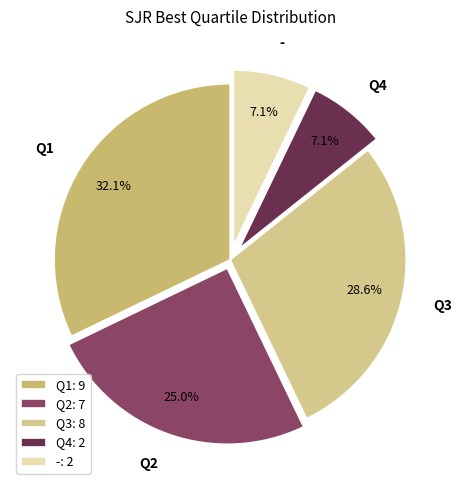

To the nearest percent, what is the difference between the Q1 and - slice percentages?

25%